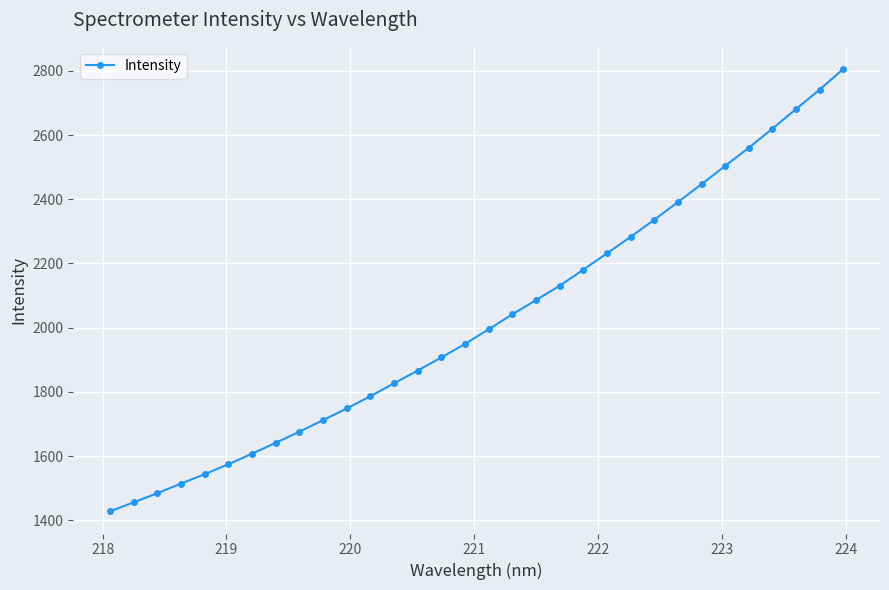

What is the sum of all values?

64757.7